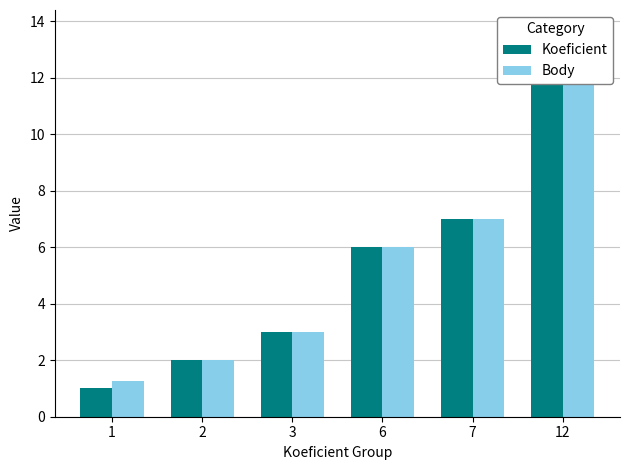

At how many categories does at least one series exceed 8?

1